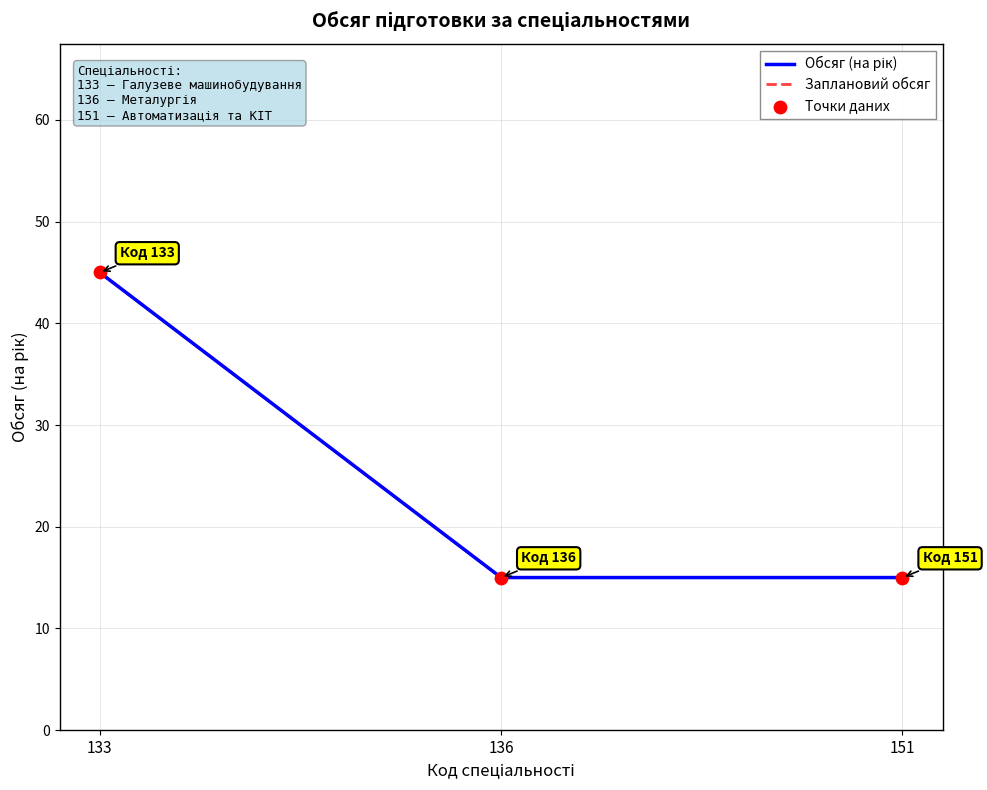

Is the value of Заплановий обсяг at 136 greater than the value of Обсяг (на рік) at 136?

No